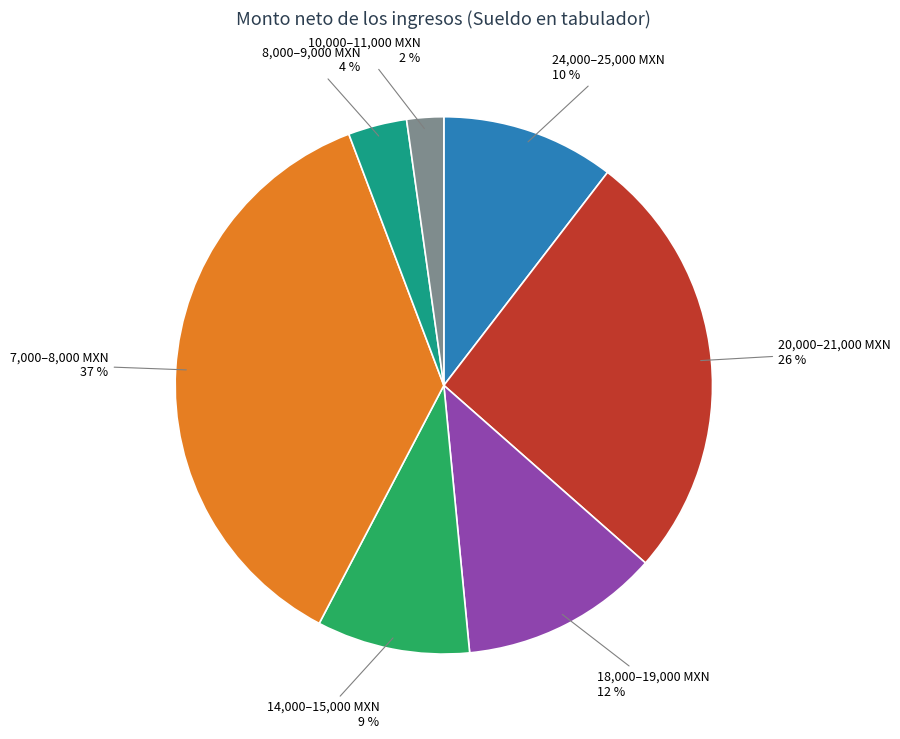

Does any single category account for the majority?

No